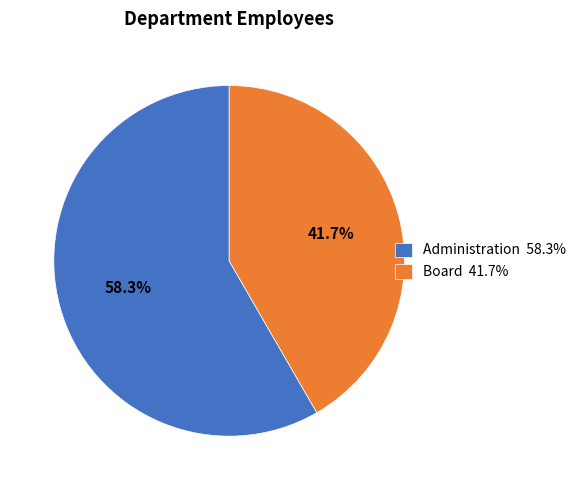

Count the number of slices in the pie.

2